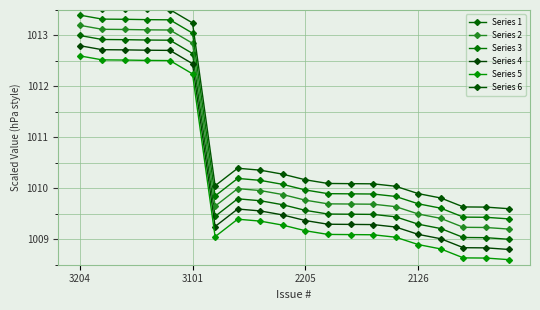

What is the approximate value of Series 4 at 3101?

1012.4